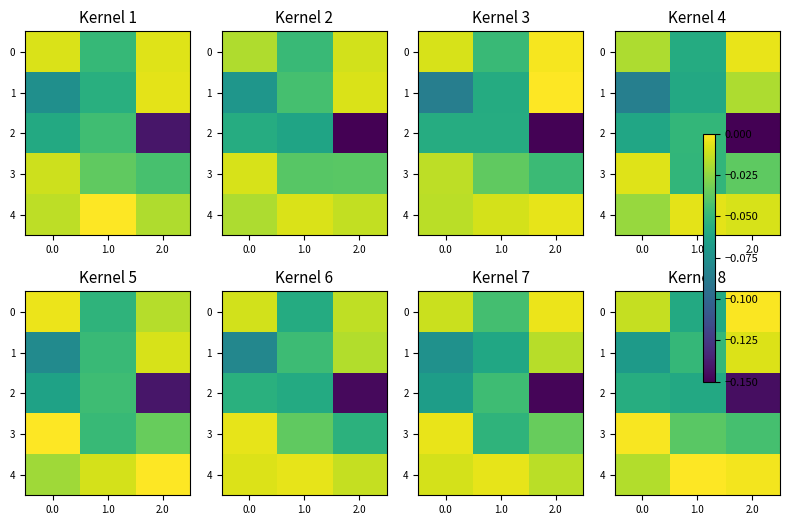

Which category has the lowest value across all series?

2.0